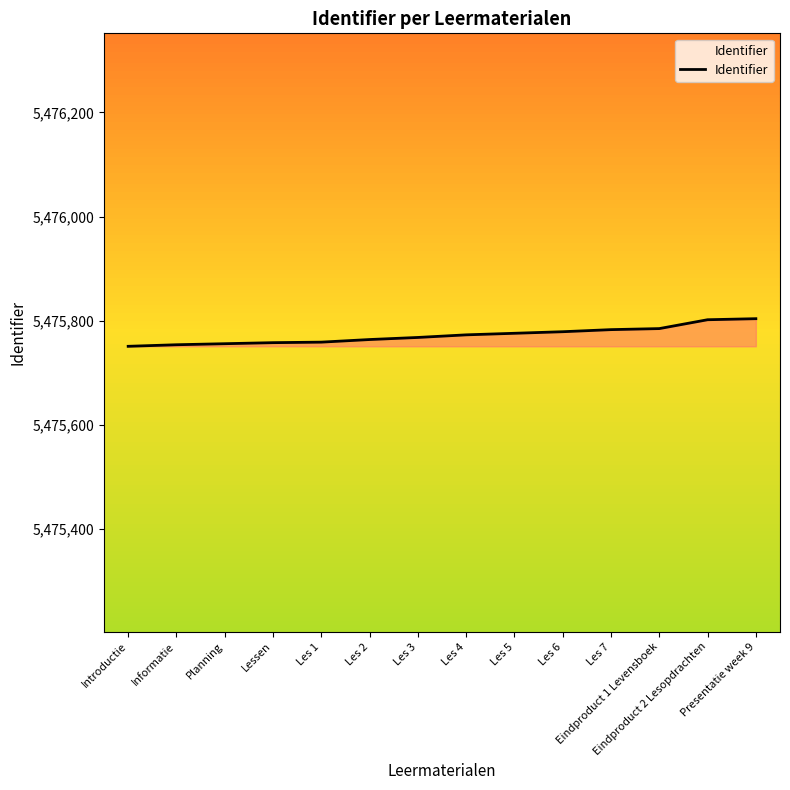

Which has a higher value, Les 1 or Les 6?

Les 6